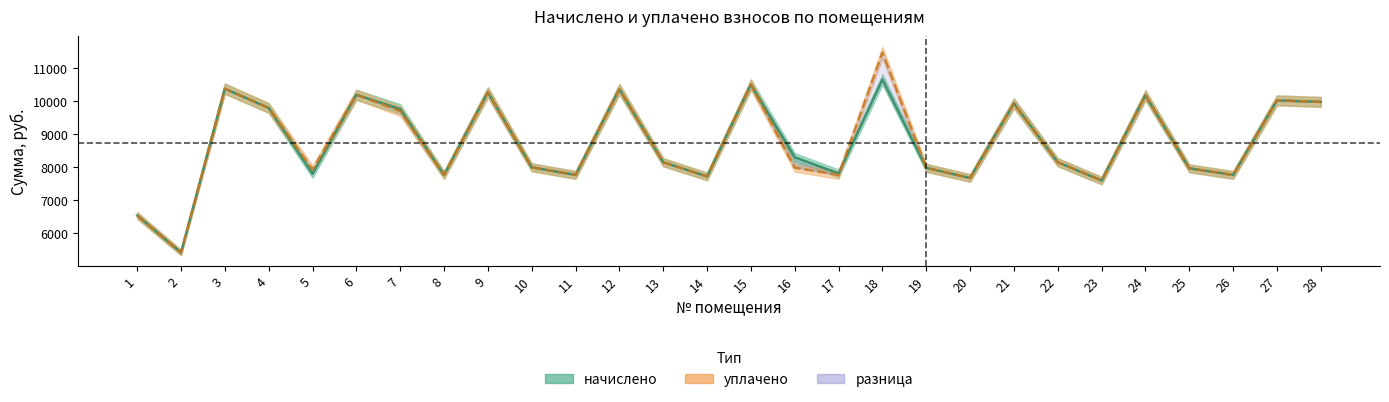

How many data points in уплачено are above 8156?

14